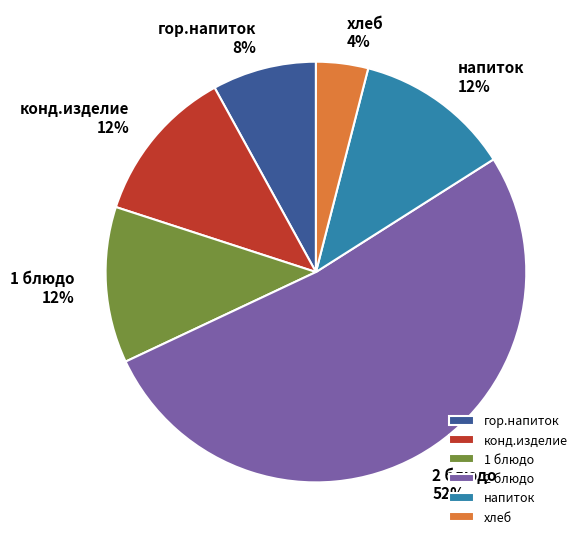

Is конд.изделие the majority of the pie?

No